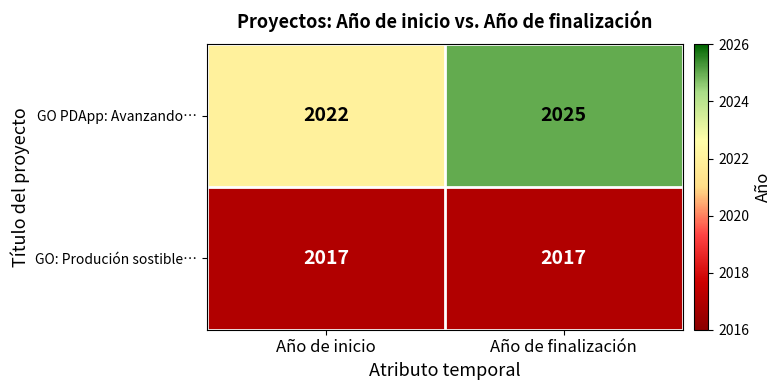

The GO PDApp: Avanzando… series shows 1377 at Año de inicio. True or false?

False